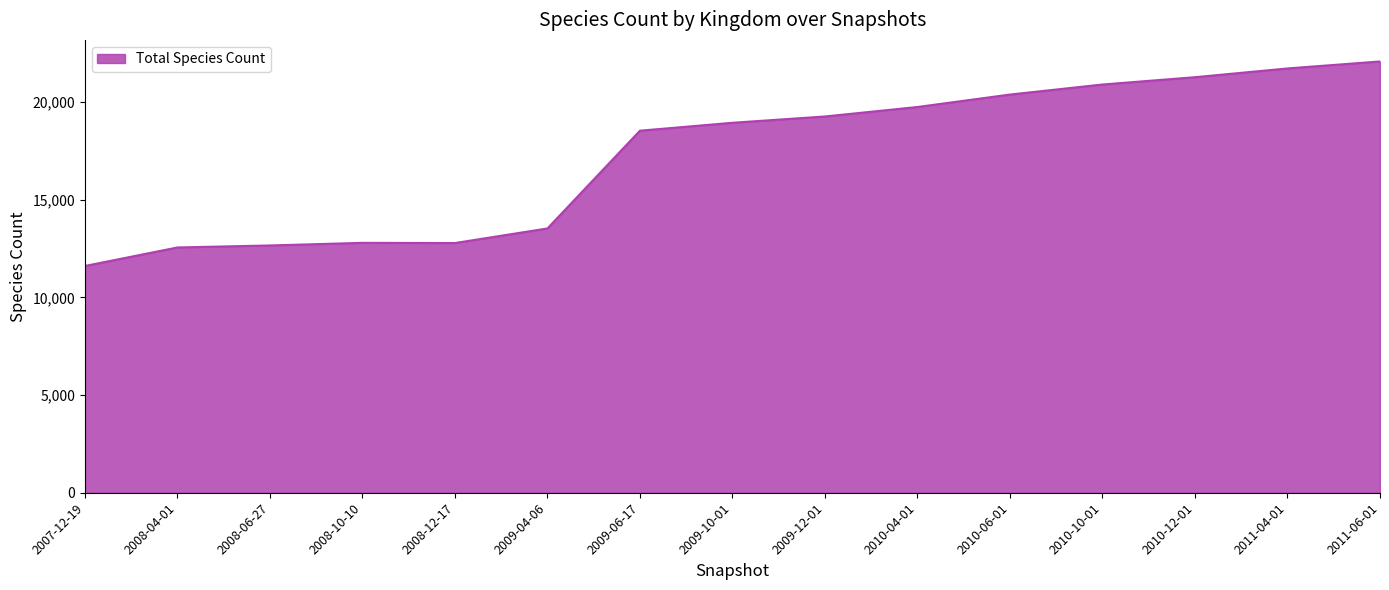

Read the value at 2008-06-27.

12661